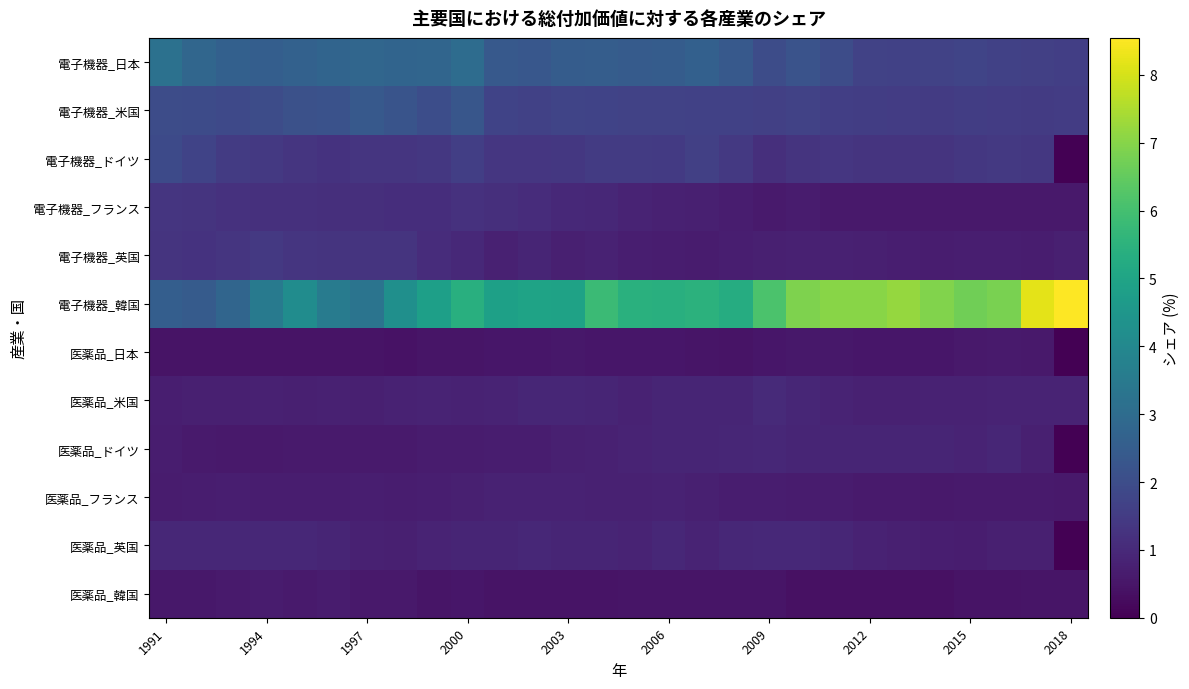

Rank the series by their maximum value, from highest to lowest.

電子機器_韓国, 電子機器_日本, 電子機器_米国, 電子機器_ドイツ, 電子機器_英国, 電子機器_フランス, 医薬品_米国, 医薬品_英国, 医薬品_ドイツ, 医薬品_フランス, 医薬品_韓国, 医薬品_日本